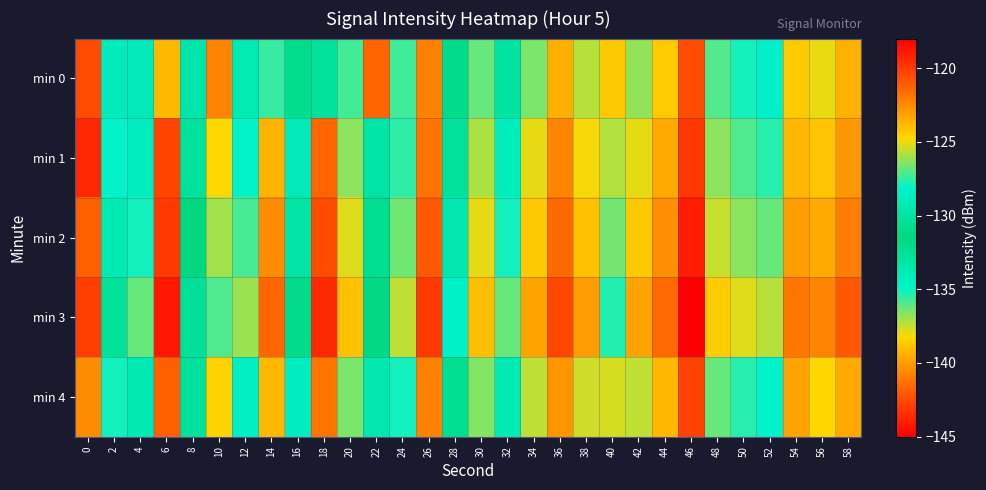

Reading left to right, transcribe all the data shown in this chart.

min 0: 0=-142.5	2=-128.8	4=-134.0	6=-123.8	8=-129.6	10=-122.3	12=-133.8	14=-135.6	16=-132.1	18=-132.7	20=-127.3	22=-141.6	24=-127.3	26=-122.2	28=-131.1	30=-126.8	32=-130.0	34=-126.5	36=-123.6	38=-125.7	40=-138.7	42=-126.2	44=-124.4	46=-120.6	48=-127.1	50=-127.9	52=-128.2	54=-124.3	56=-125.0	58=-123.6
min 1: 0=-119.3	2=-134.9	4=-128.7	6=-120.3	8=-132.8	10=-138.2	12=-128.1	14=-123.7	16=-134.0	18=-121.4	20=-126.3	22=-133.1	24=-127.5	26=-121.8	28=-130.2	30=-125.9	32=-128.7	34=-125.1	36=-122.3	38=-124.9	40=-137.2	42=-125.1	44=-123.4	46=-119.8	48=-126.3	50=-127.1	52=-127.6	54=-123.8	56=-124.2	58=-122.9
min 2: 0=-121.2	2=-133.8	4=-127.9	6=-119.9	8=-131.5	10=-137.0	12=-127.2	14=-122.5	16=-133.1	18=-120.5	20=-125.2	22=-132.3	24=-126.7	26=-121.0	28=-129.4	30=-125.1	32=-127.9	34=-124.3	36=-121.5	38=-124.1	40=-136.4	42=-124.3	44=-122.6	46=-119.0	48=-125.5	50=-126.3	52=-126.8	54=-123.0	56=-123.4	58=-122.1
min 3: 0=-120.1	2=-132.7	4=-126.8	6=-118.8	8=-130.4	10=-135.9	12=-126.1	14=-121.4	16=-132.0	18=-119.4	20=-124.1	22=-131.2	24=-125.6	26=-119.9	28=-128.3	30=-124.0	32=-126.8	34=-123.2	36=-120.4	38=-123.0	40=-135.3	42=-123.2	44=-121.5	46=-117.9	48=-124.4	50=-125.2	52=-125.7	54=-121.9	56=-122.3	58=-121.0
min 4: 0=-122.5	2=-135.1	4=-129.2	6=-121.2	8=-132.8	10=-138.4	12=-128.5	14=-123.8	16=-134.3	18=-121.8	20=-126.5	22=-133.6	24=-127.9	26=-122.2	28=-130.7	30=-126.4	32=-129.2	34=-125.6	36=-122.8	38=-125.4	40=-137.7	42=-125.6	44=-123.8	46=-120.2	48=-126.8	50=-127.6	52=-128.1	54=-123.2	56=-124.7	58=-123.4